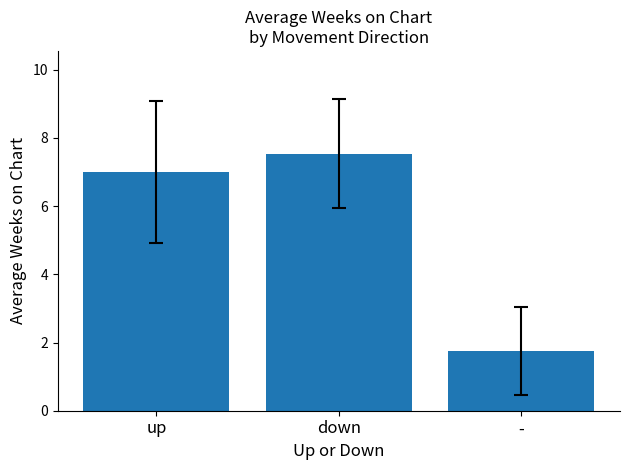

What is the approximate value at up?

7.0